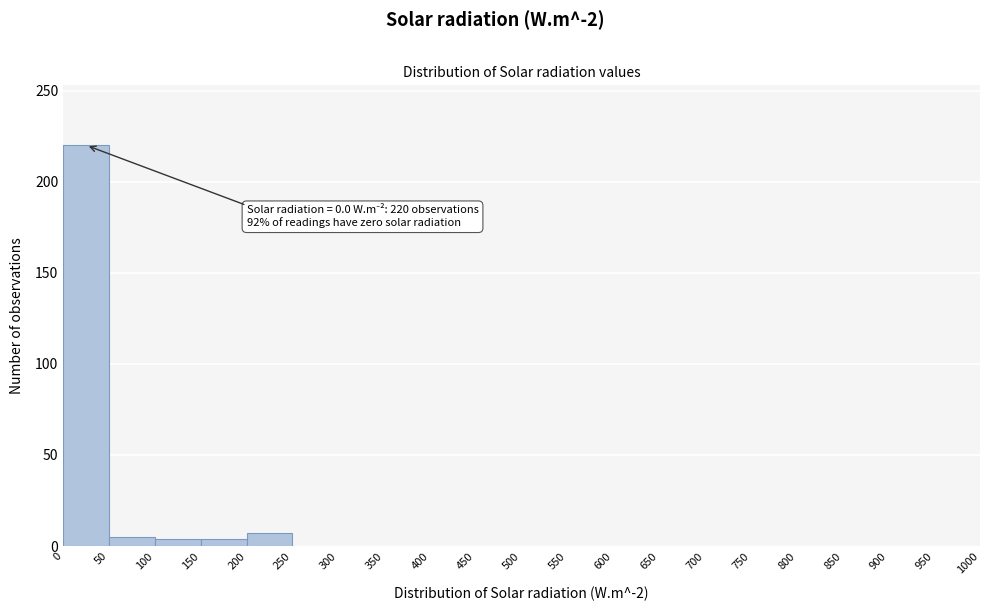

Over which range of the x-axis is the bar tallest?

0 to 50